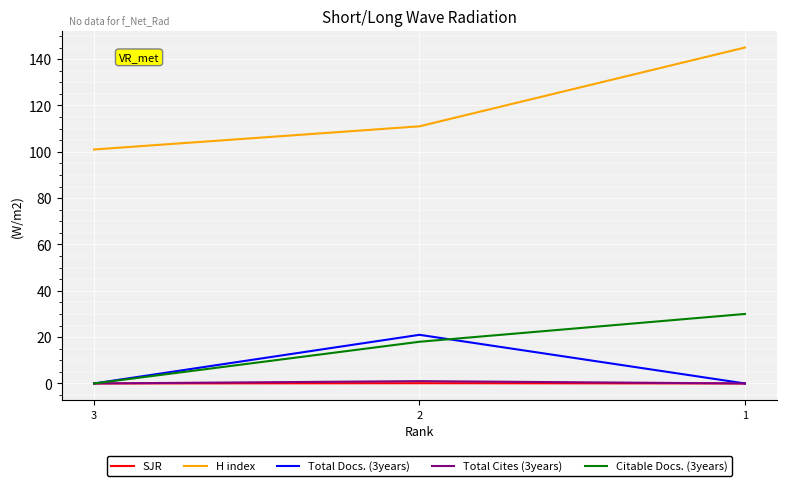

What is the difference between the highest and lowest values at 2?

110.9